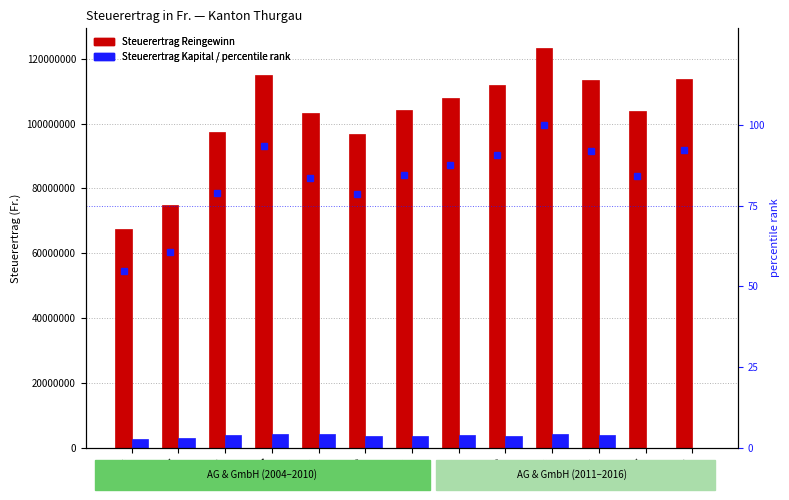

Between 2007 and 2008, which series saw the biggest shift?

Steuerertrag Reingewinn